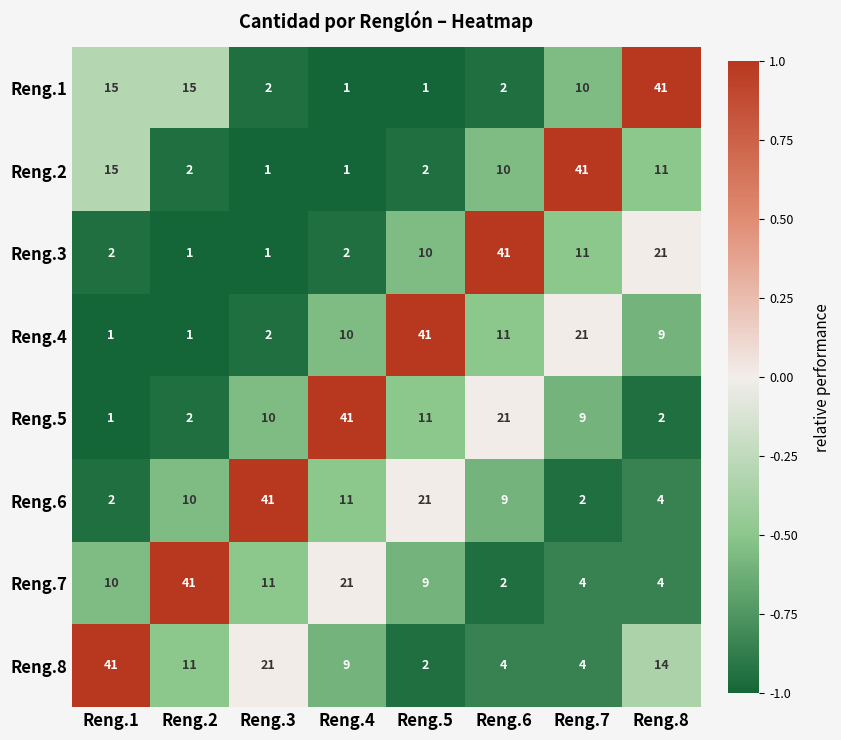

What is the spread (max minus min) of values at Reng.1?

40